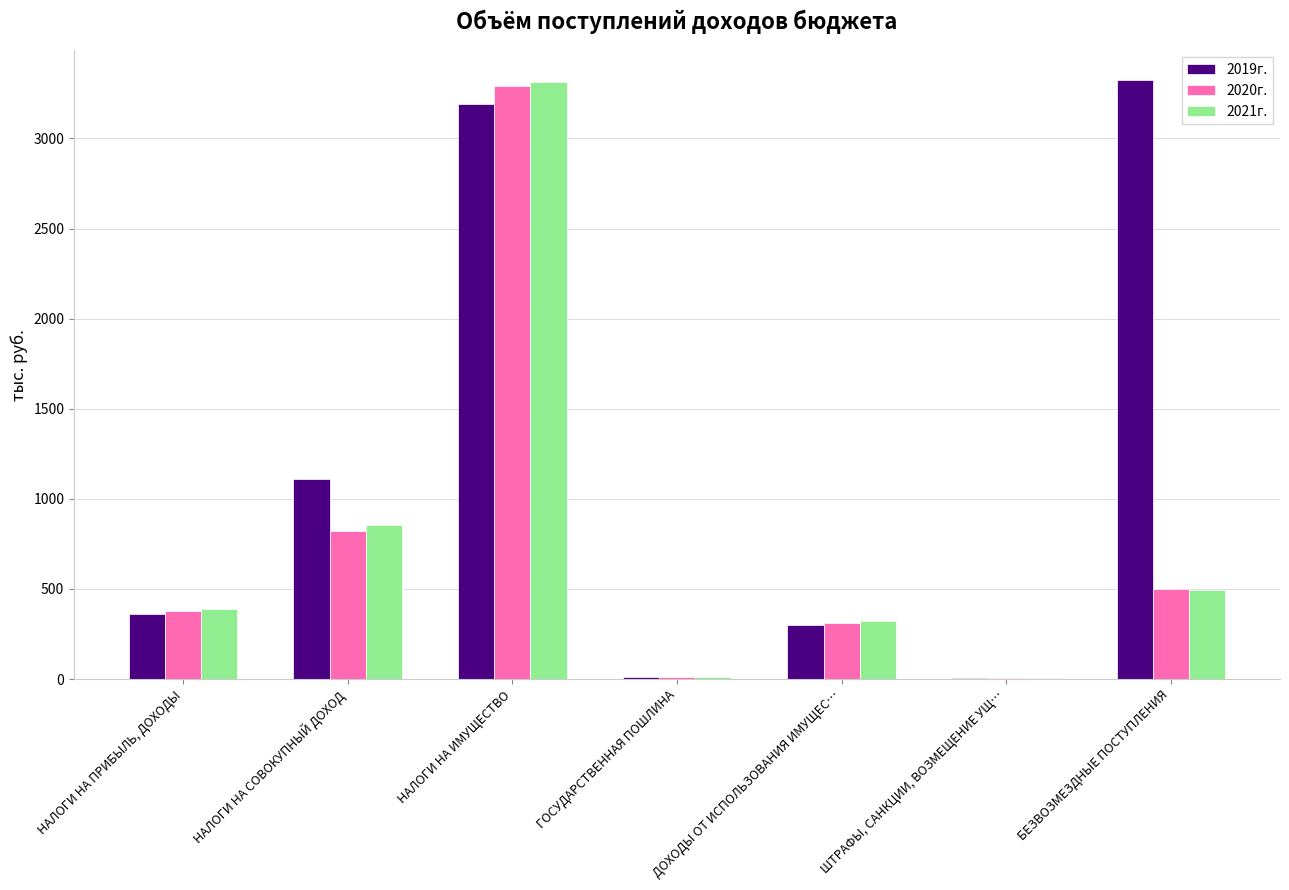

What are all the series names shown in the legend?

2019г., 2020г., 2021г.